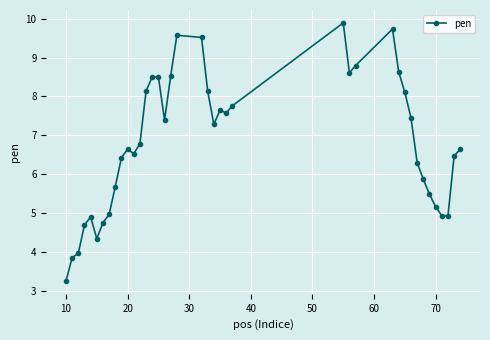

What is the minimum value shown in the chart?

3.3